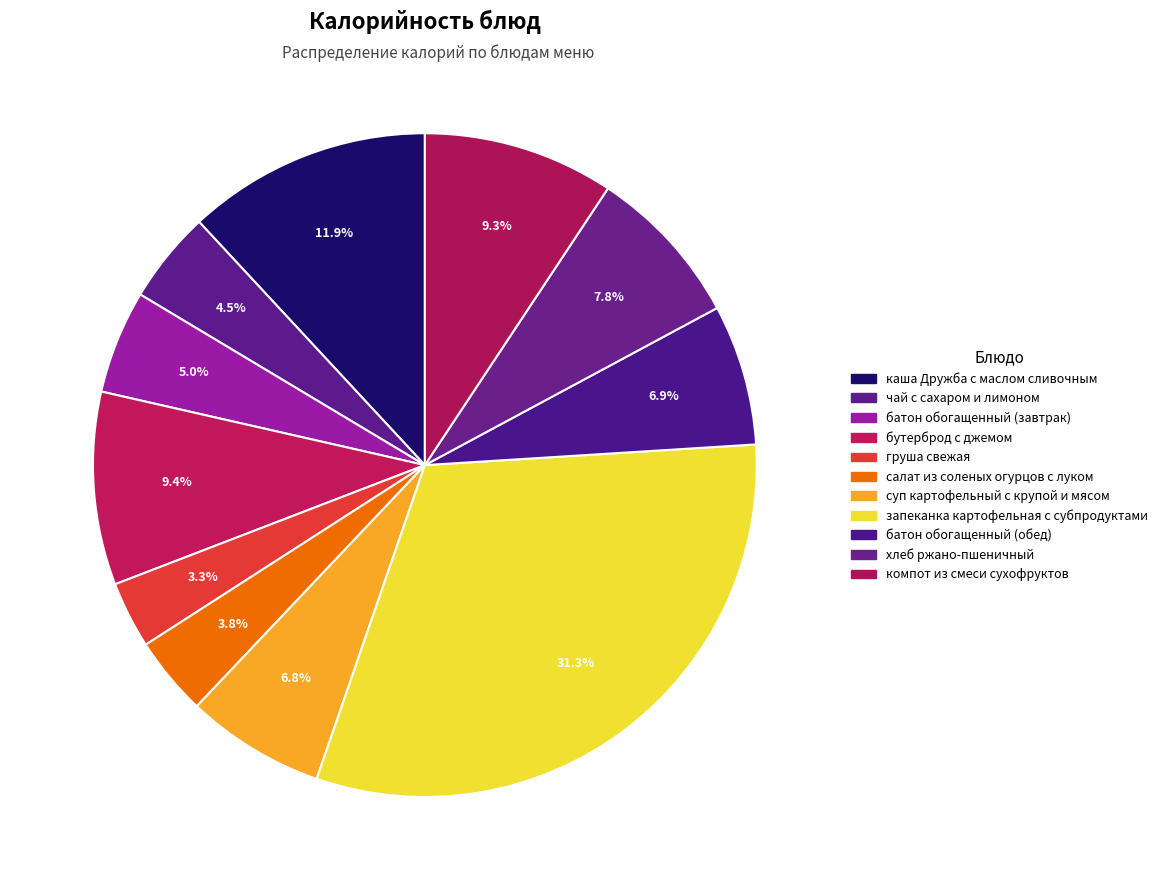

Approximately how many times larger is the value at компот из смеси сухофруктов compared to батон обогащенный (завтрак)?

1.8